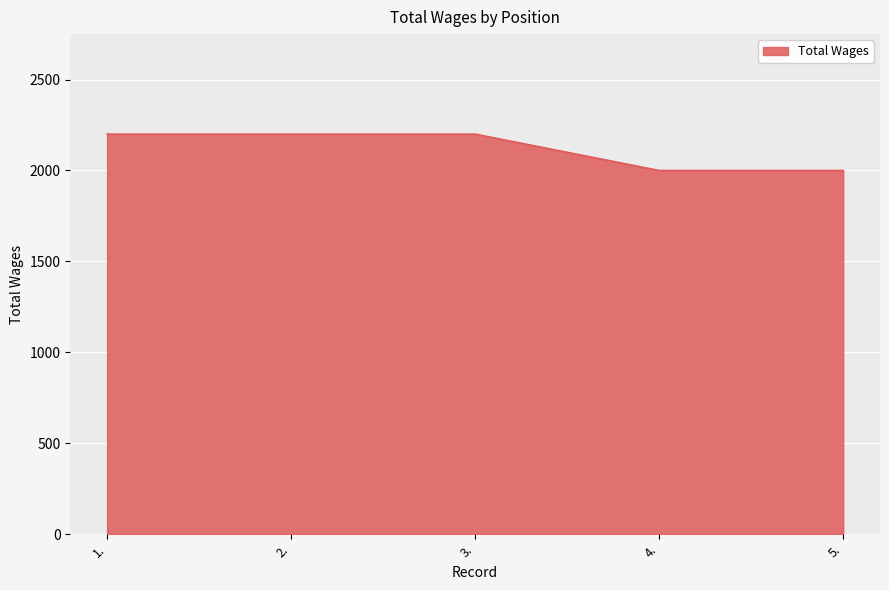

Reading left to right, extract all data points from this chart.

1.=2200	2.=2200	3.=2200	4.=2000	5.=2000